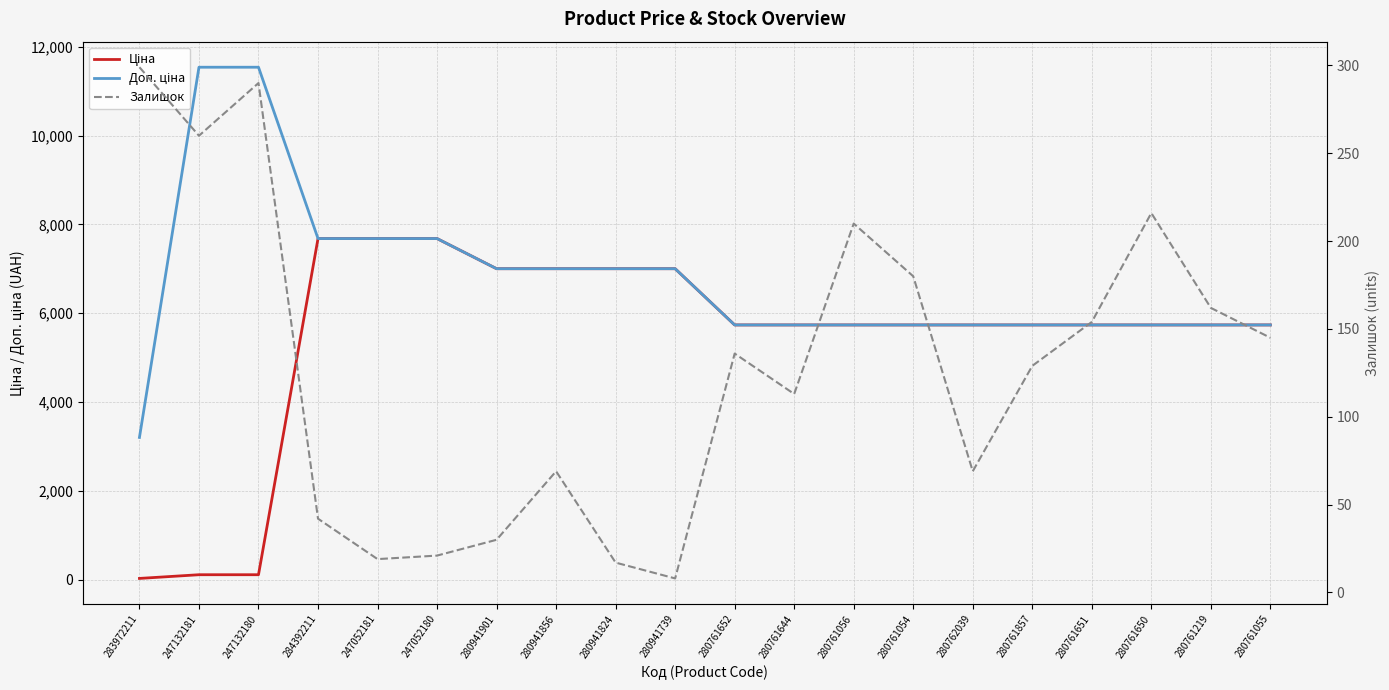

True or false: Доп. ціна and Ціна intersect in this chart.

False